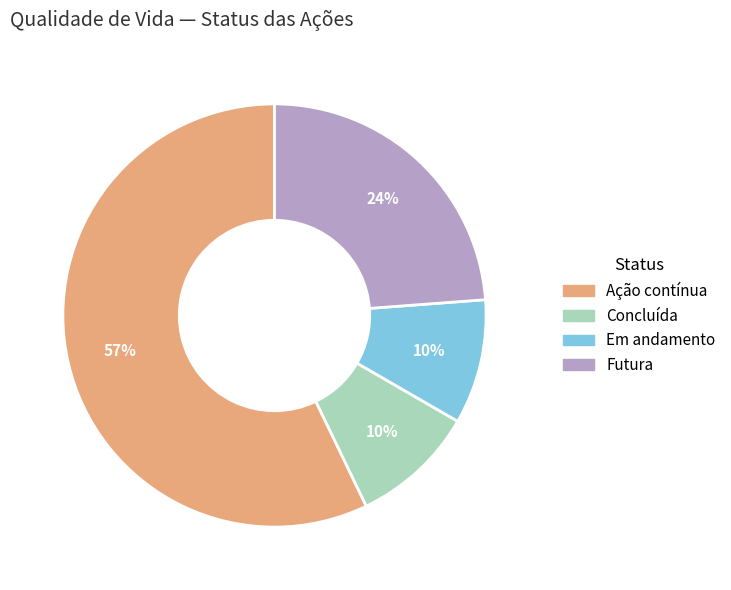

The Ação contínua slice represents 57% of the pie. True or false?

True